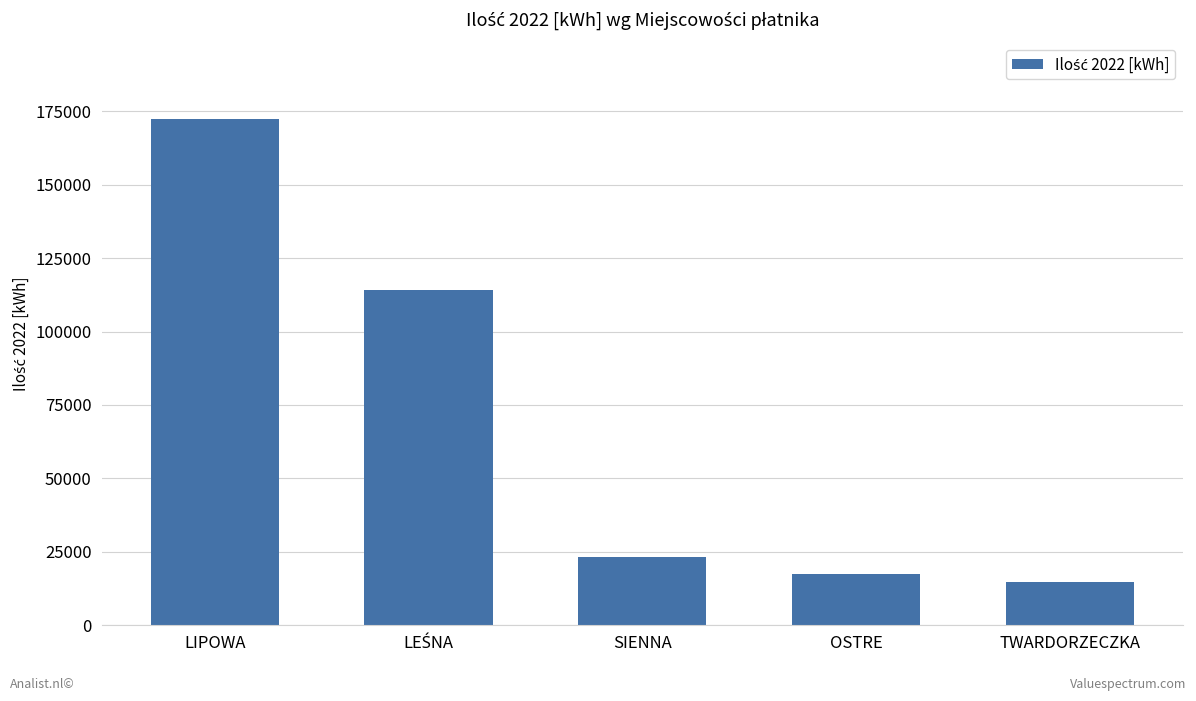

What is the approximate value at TWARDORZECZKA?

14700